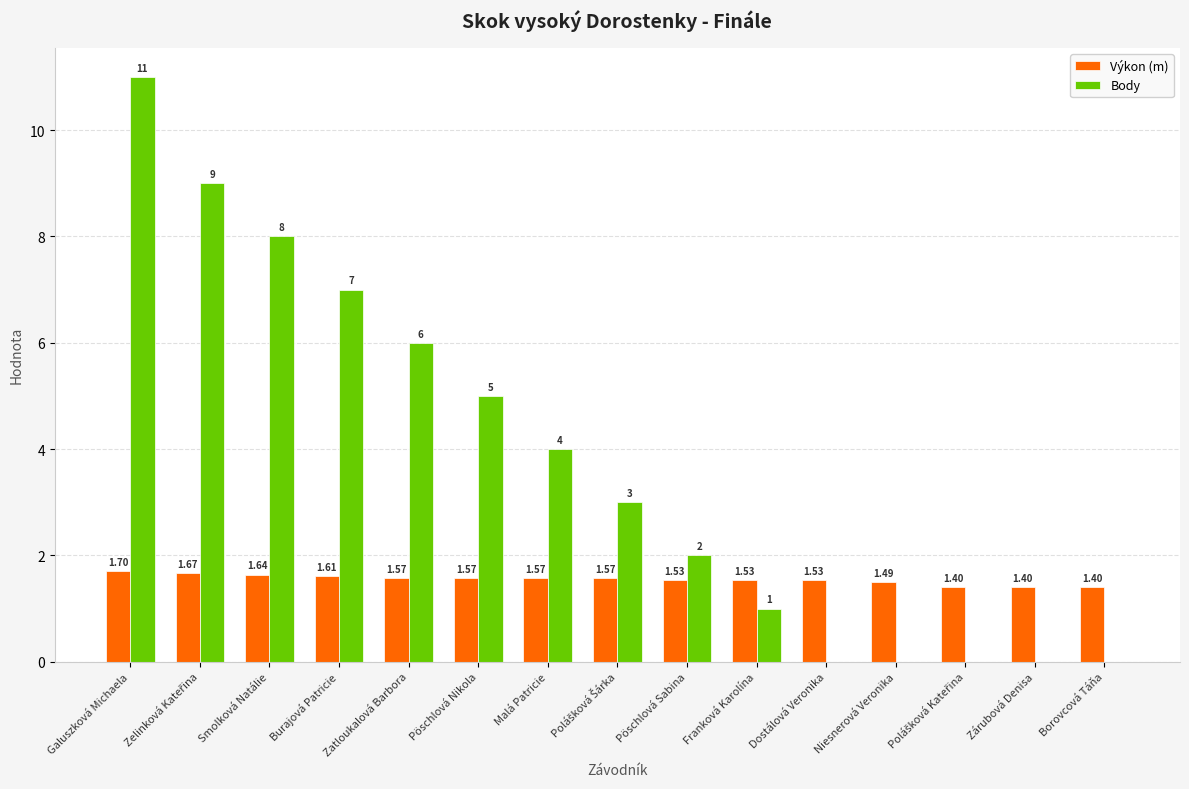

Which series has the widest spread of values?

Body